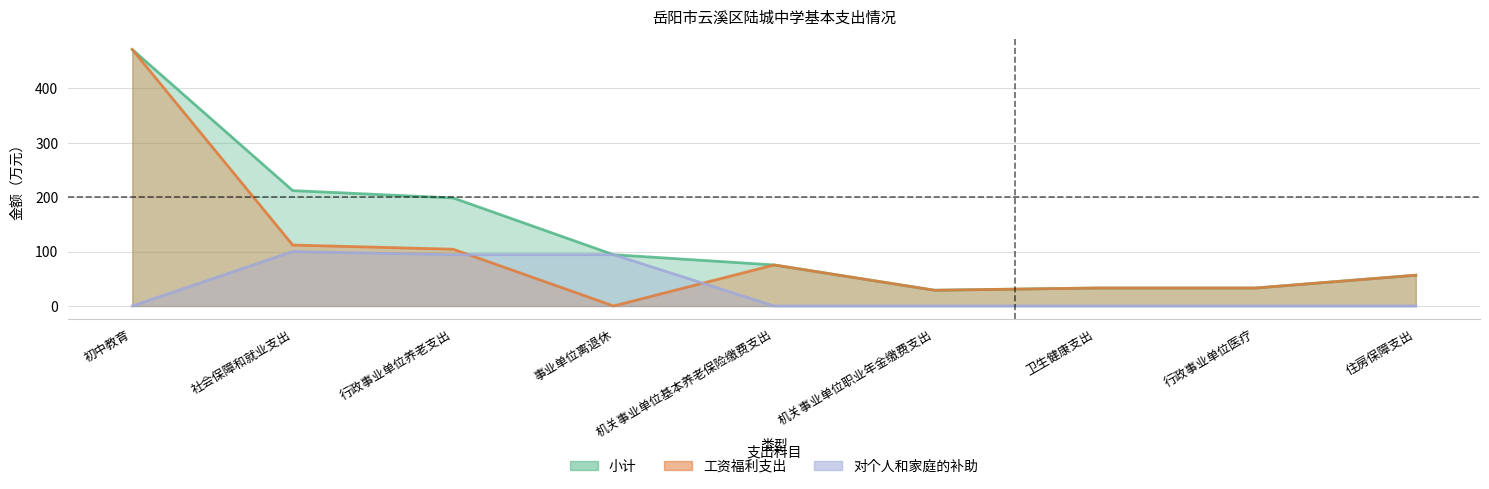

Reading left to right, what are all the values shown in this chart?

小计: 初中教育=471.6	社会保障和就业支出=212.2	行政事业单位养老支出=198.7	事业单位离退休=94.3	机关事业单位基本养老保险缴费支出=75.5	机关事业单位职业年金缴费支出=28.9	卫生健康支出=33.0	行政事业单位医疗=33.0	住房保障支出=56.6
工资福利支出: 初中教育=471.6	社会保障和就业支出=112.1	行政事业单位养老支出=104.4	事业单位离退休=0.0	机关事业单位基本养老保险缴费支出=75.5	机关事业单位职业年金缴费支出=28.9	卫生健康支出=33.0	行政事业单位医疗=33.0	住房保障支出=56.6
对个人和家庭的补助: 初中教育=0.0	社会保障和就业支出=100.1	行政事业单位养老支出=94.3	事业单位离退休=94.3	机关事业单位基本养老保险缴费支出=0.0	机关事业单位职业年金缴费支出=0.0	卫生健康支出=0.0	行政事业单位医疗=0.0	住房保障支出=0.0